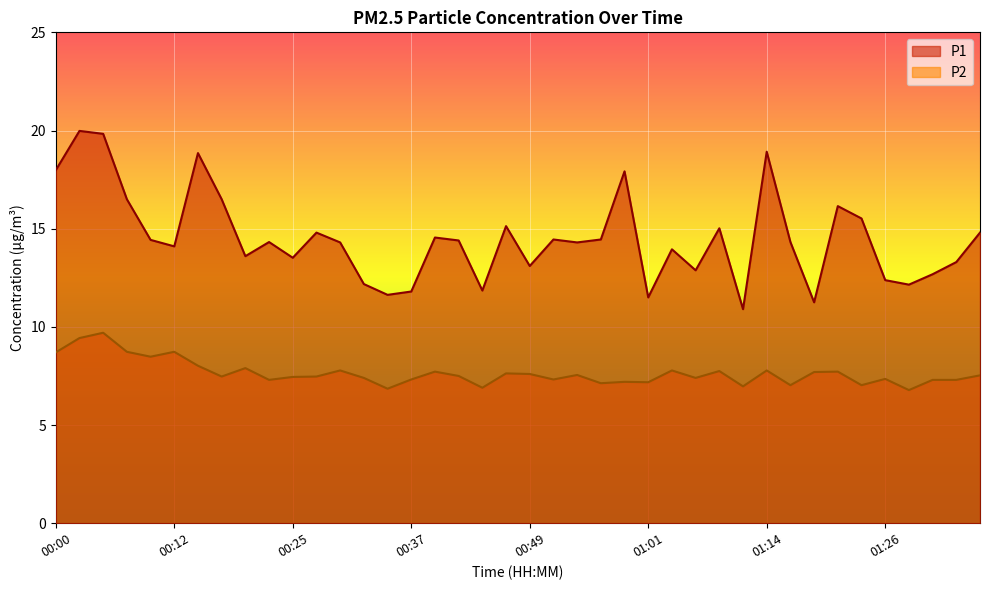

What is the label of the 39th point from the right?

00:03